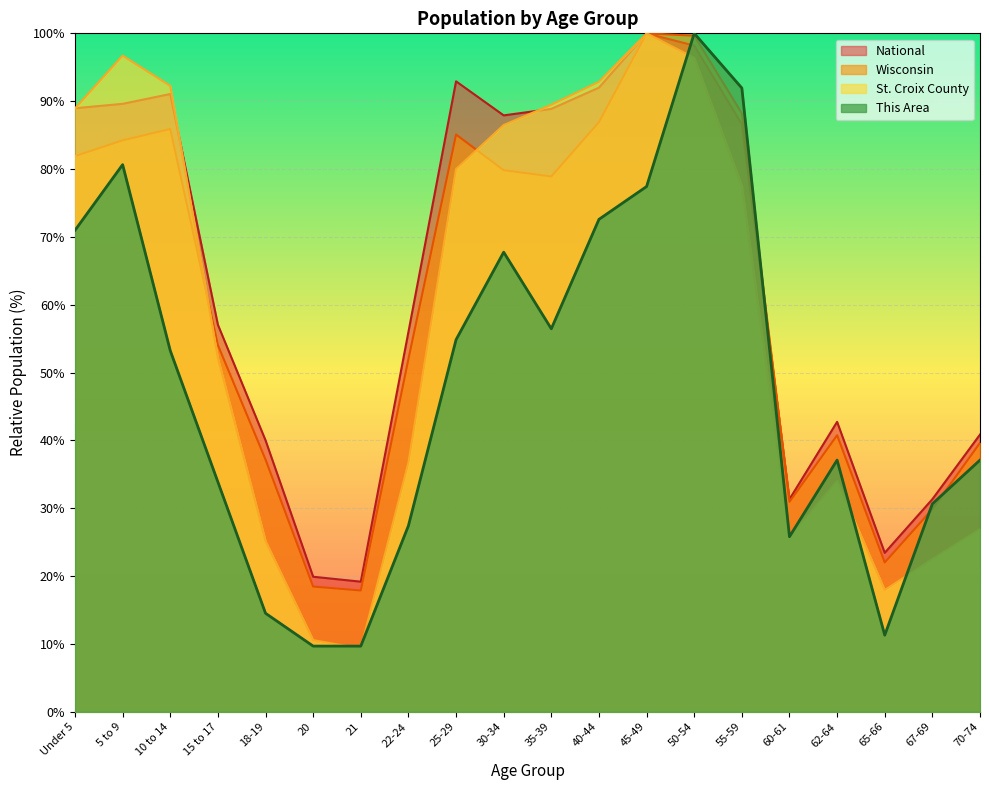

What is the difference between the Wisconsin values at 20 and 67-69?

11.4